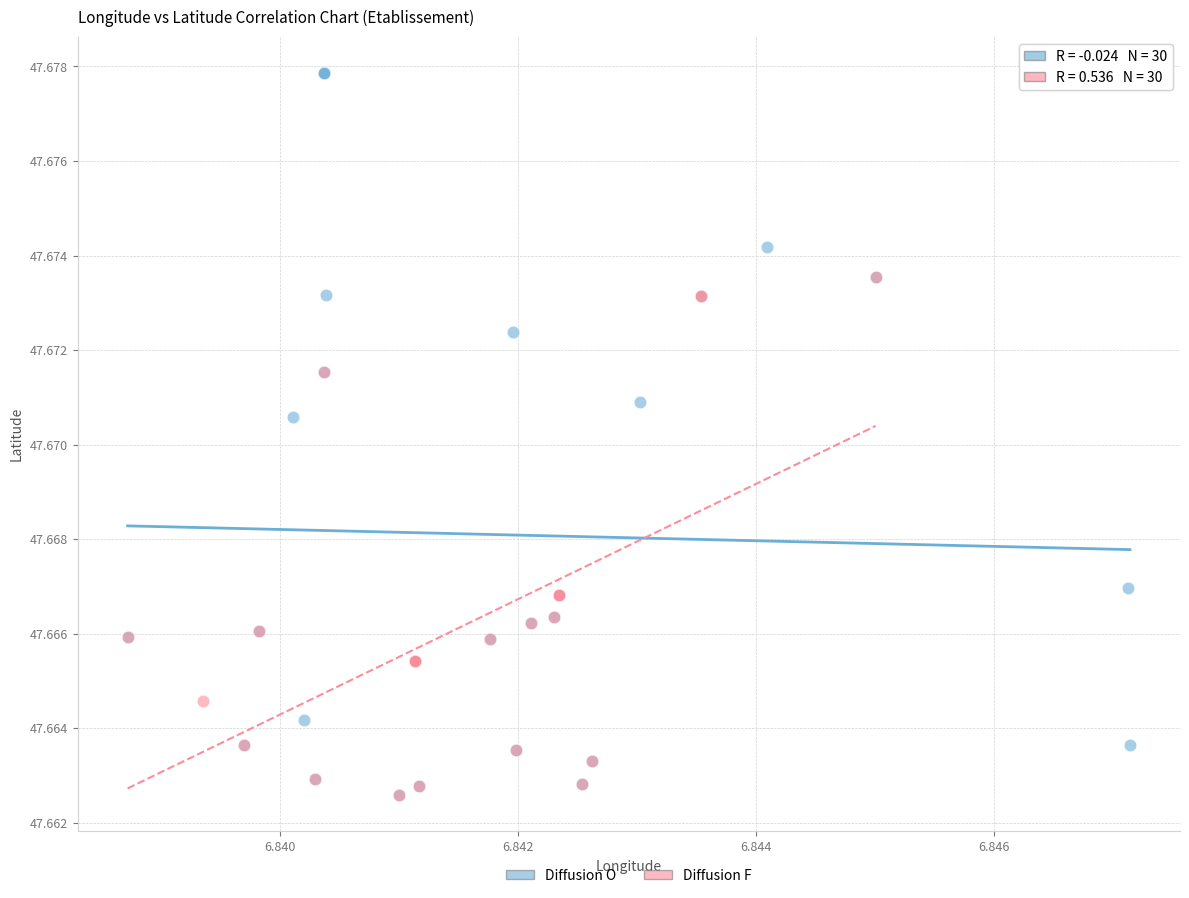

Which series has the largest Y range (max minus min)?

Diffusion O